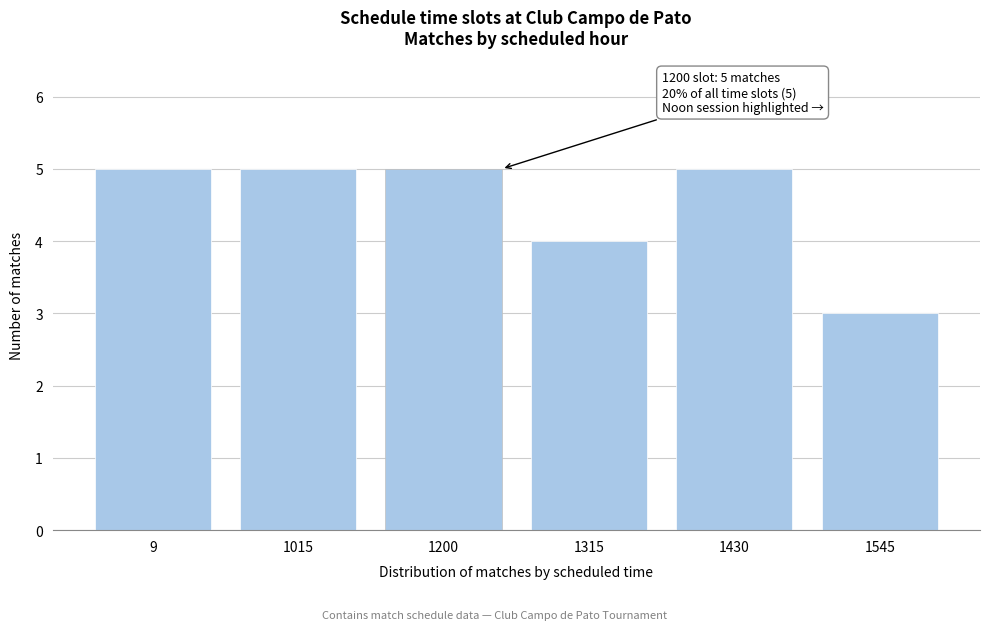

Reading right to left, transcribe all the data shown in this chart.

3	5	4	5	5	5